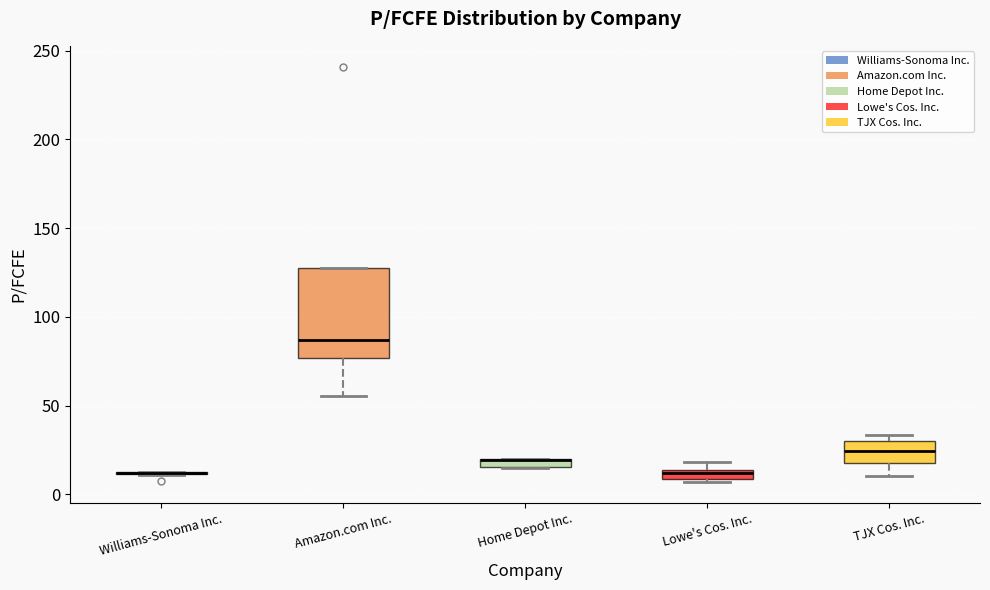

Comparing the boxes themselves (not the whiskers), which one is the tallest?

Amazon.com Inc.